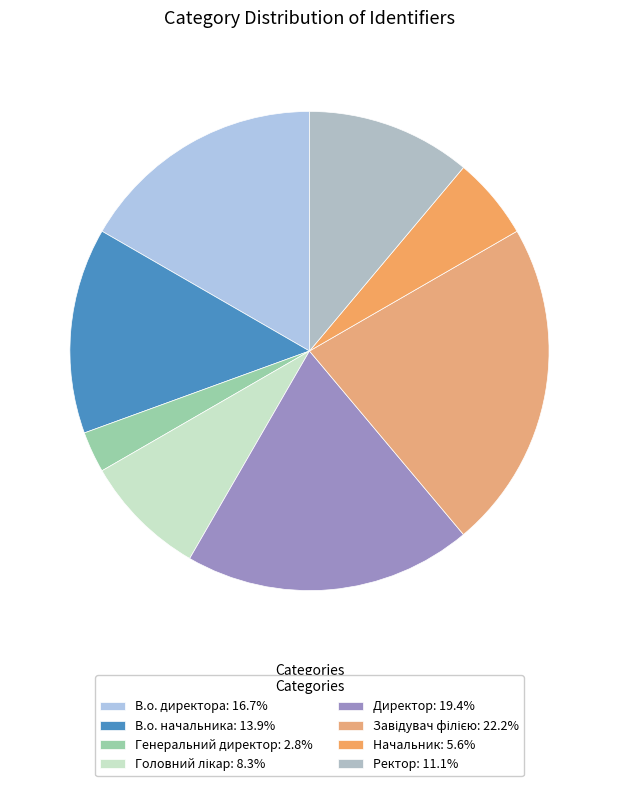

True or false: Генеральний директор accounts for 3% of the total.

True